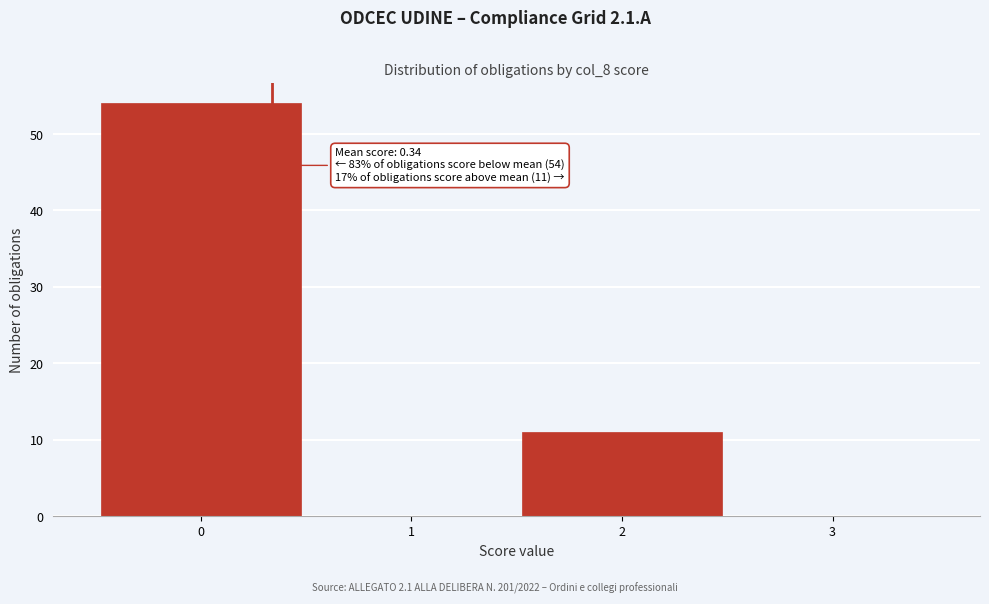

Which range on the x-axis has the tallest bar?

-0.5 to 0.5